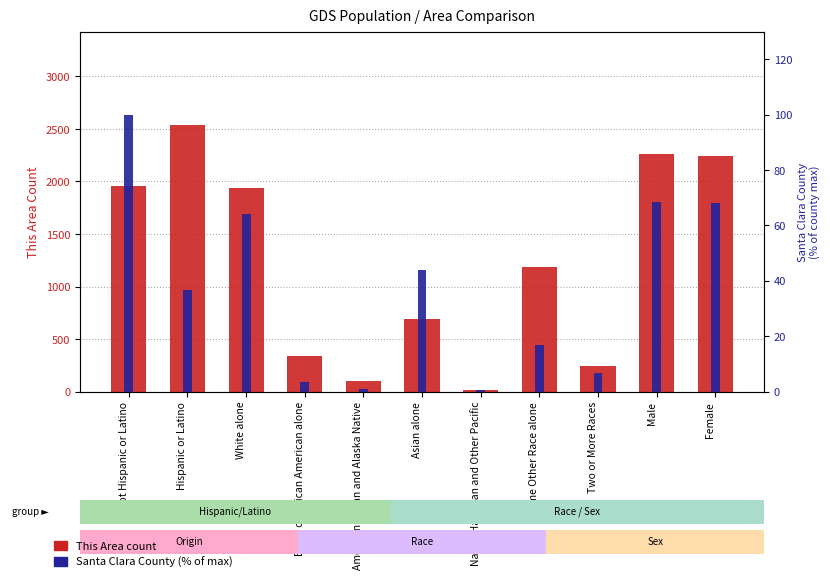

At which category is the sum across all series the highest?

Hispanic or Latino